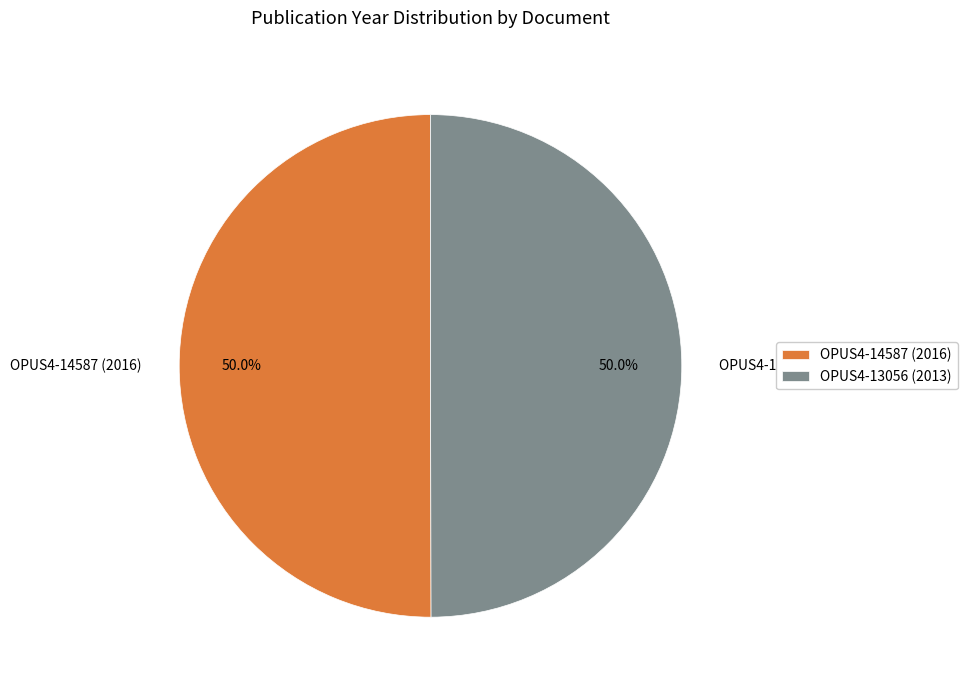

Approximately how many times larger is the value at OPUS4-13056 (2013) compared to OPUS4-14587 (2016)?

1.0